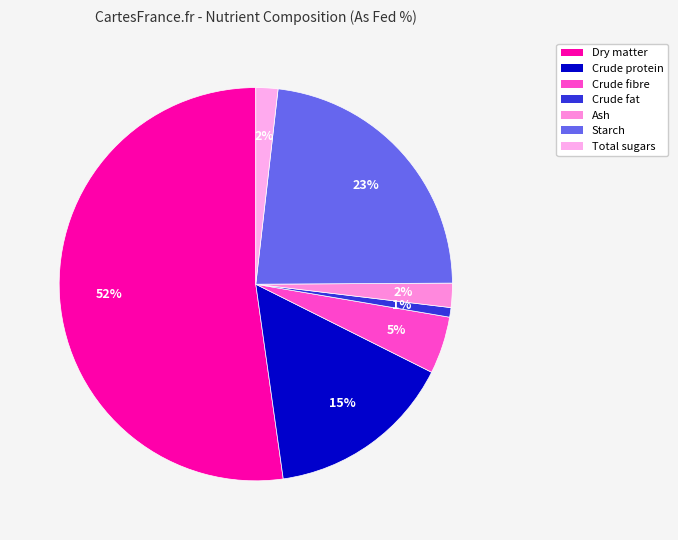

What percentage is the Crude fibre slice, to the nearest percent?

5%